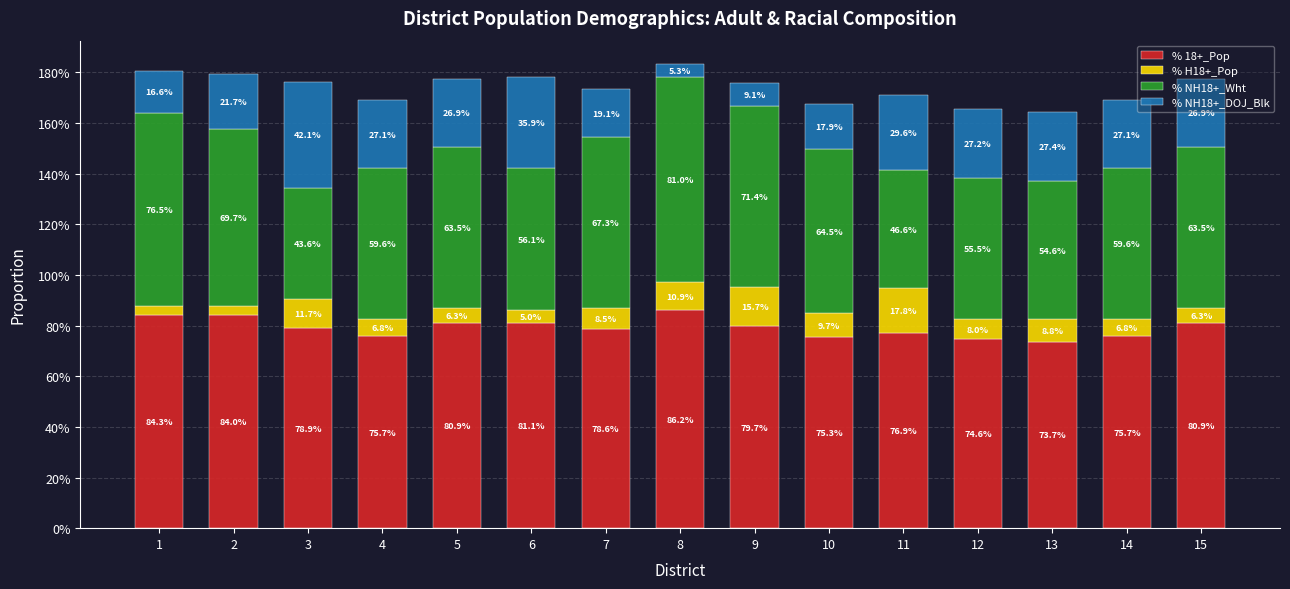

Rank the series at 10 from highest to lowest value.

% 18+_Pop, % NH18+_Wht, % NH18+_DOJ_Blk, % H18+_Pop